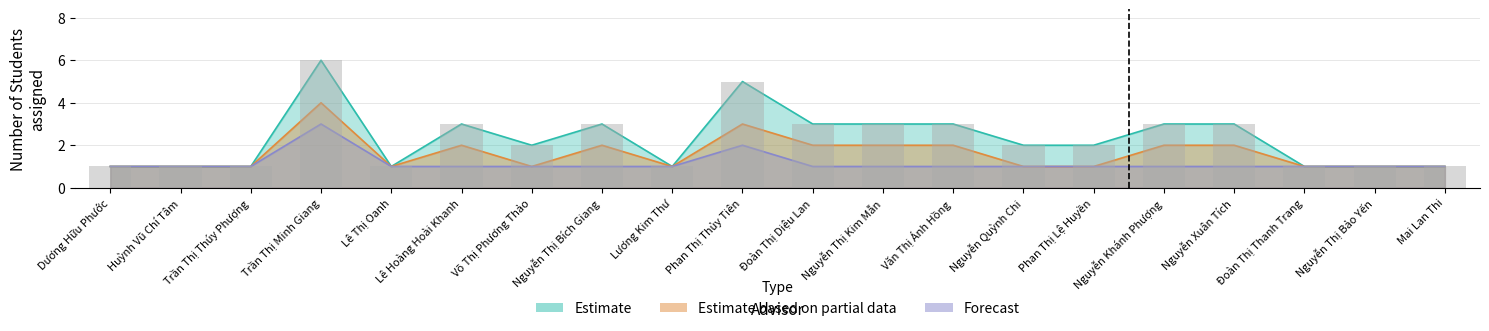

Which series has the largest total across all categories?

Estimate